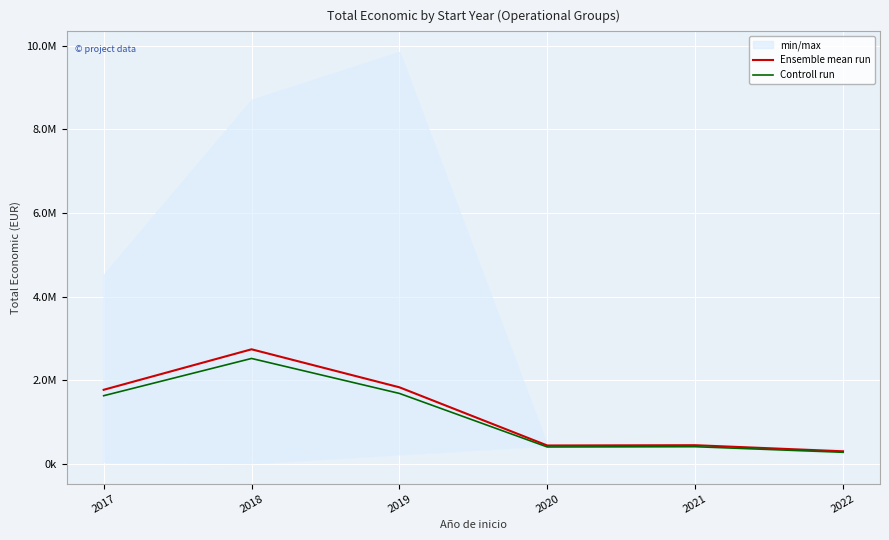

The Ensemble mean run series shows 1830617.0 at 2019. True or false?

True